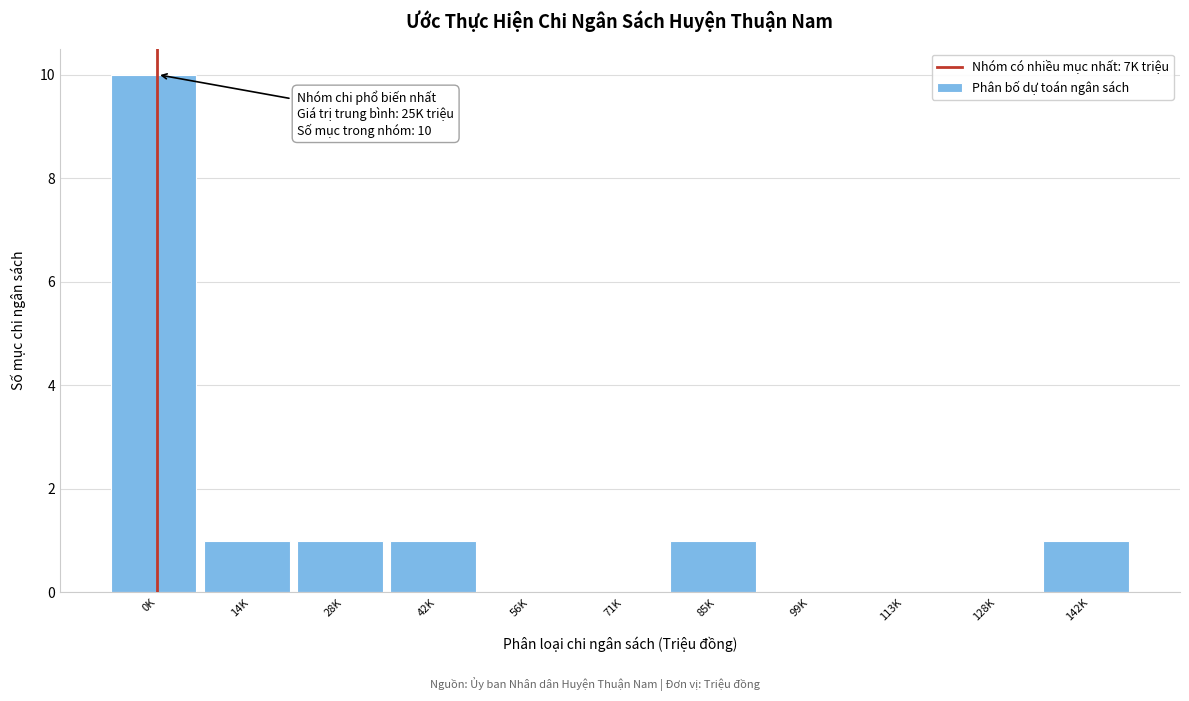

Reading left to right, list all the values displayed in this chart.

0K=10	14K=1	28K=1	42K=1	56K=0	71K=0	85K=1	99K=0	113K=0	128K=0	142K=1